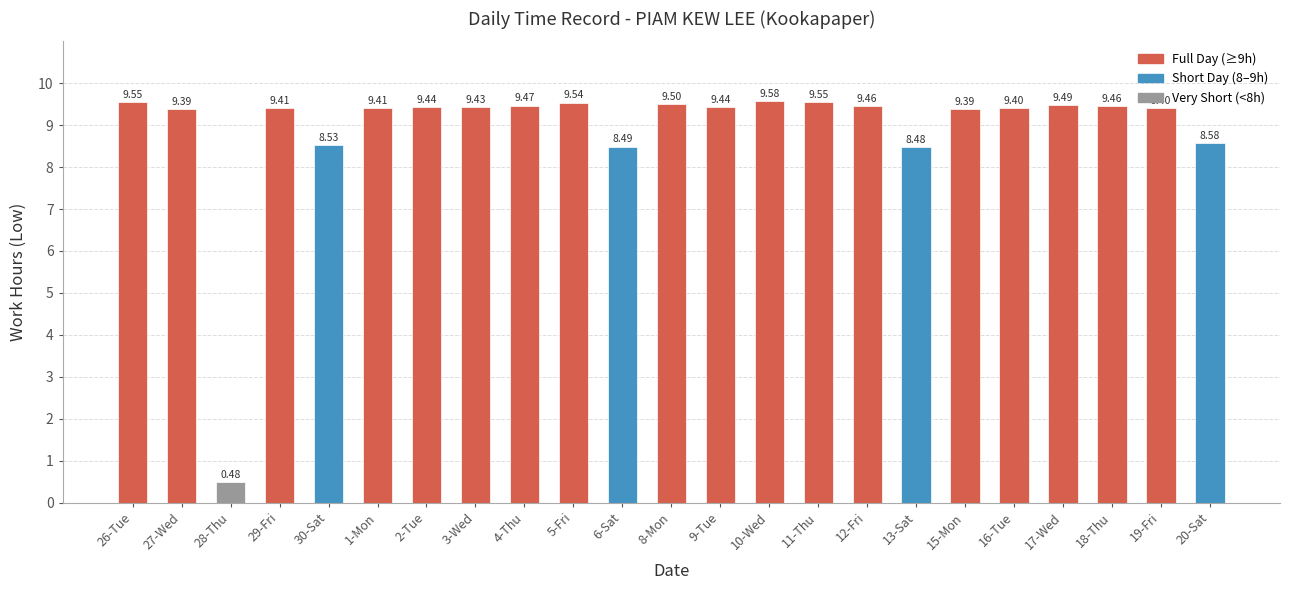

Which category has the highest value across all series?

10-Wed